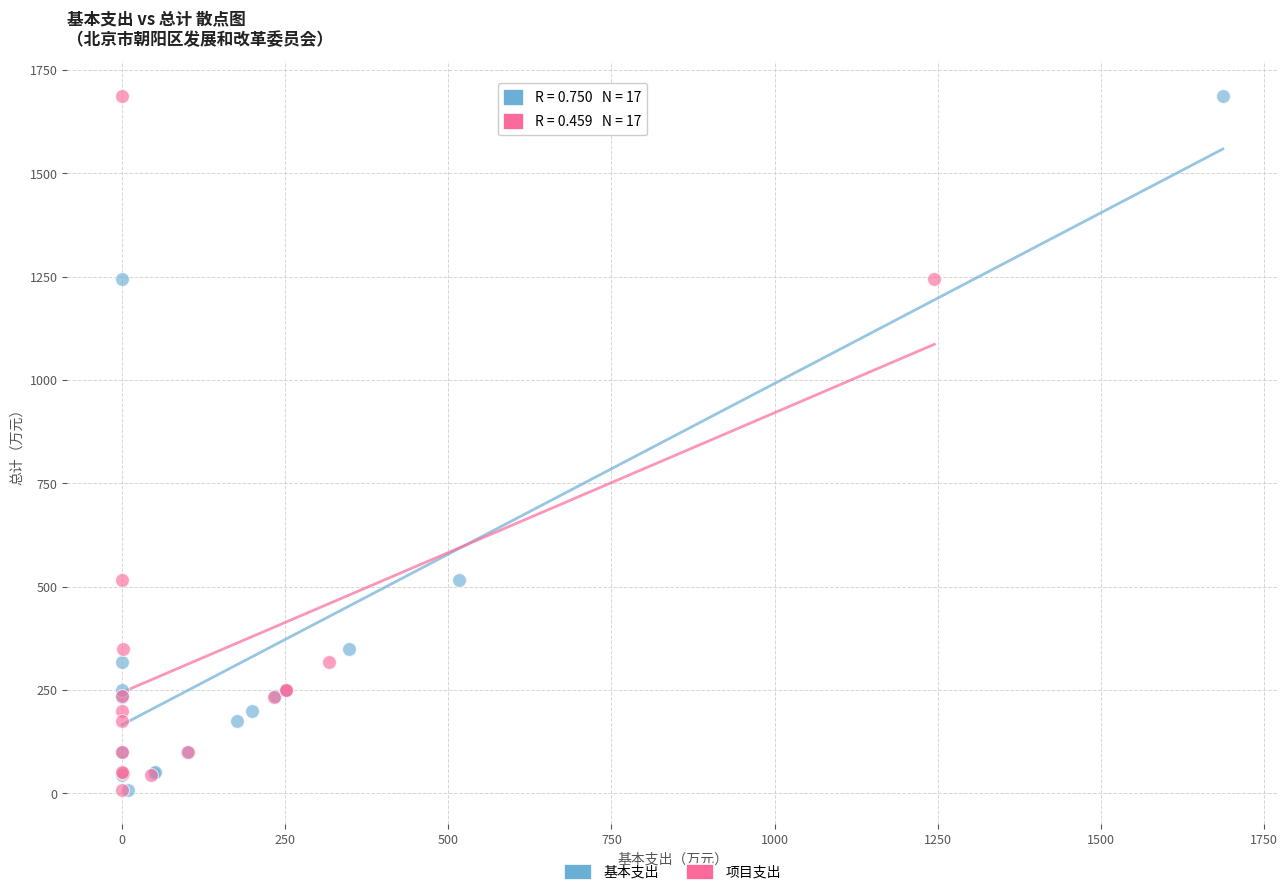

What are all the series names shown in the legend?

基本支出, 项目支出